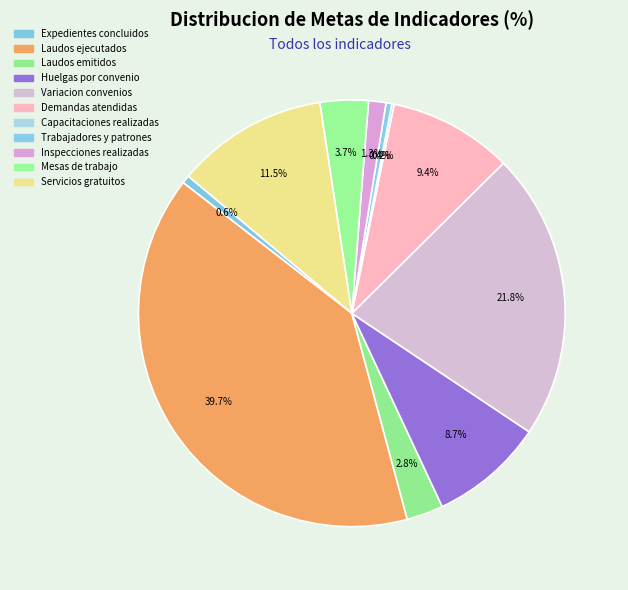

The Demandas atendidas slice represents 9% of the pie. True or false?

True